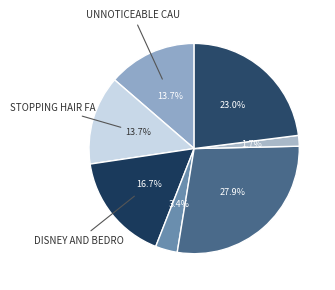

How many segments does this pie chart have?

7